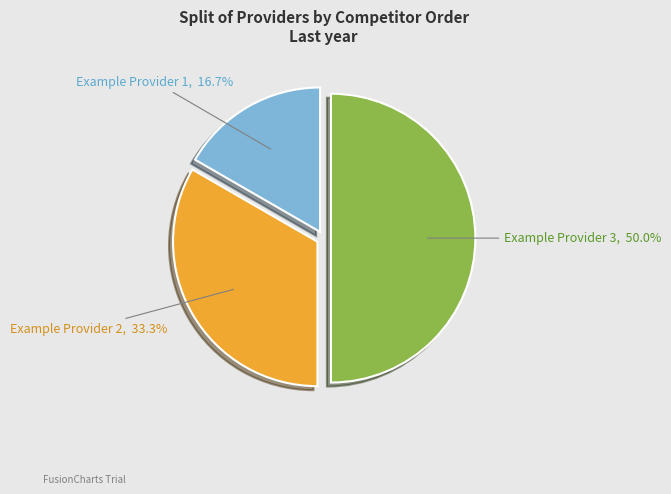

How many segments does this pie chart have?

3